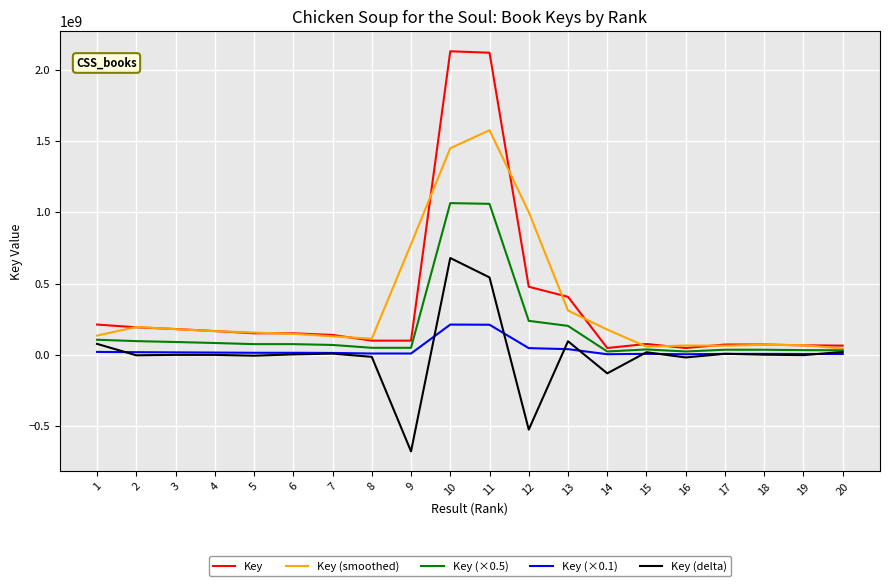

Count the number of data series in this chart.

5